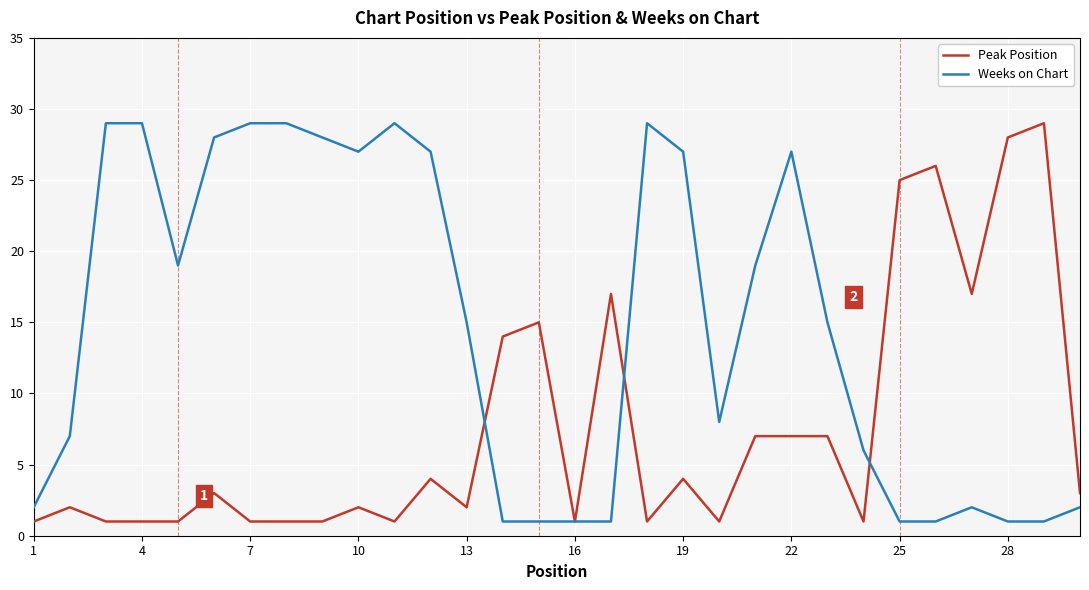

What is the minimum value for Peak Position?

1